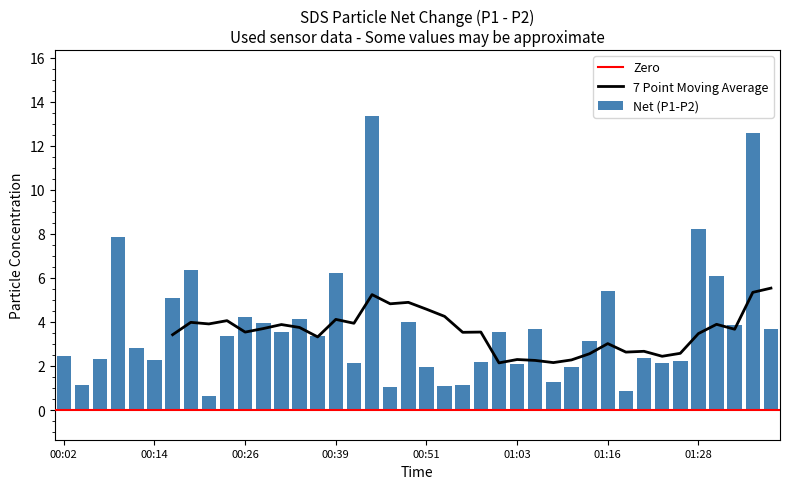

What position from the left is 00:09?

4